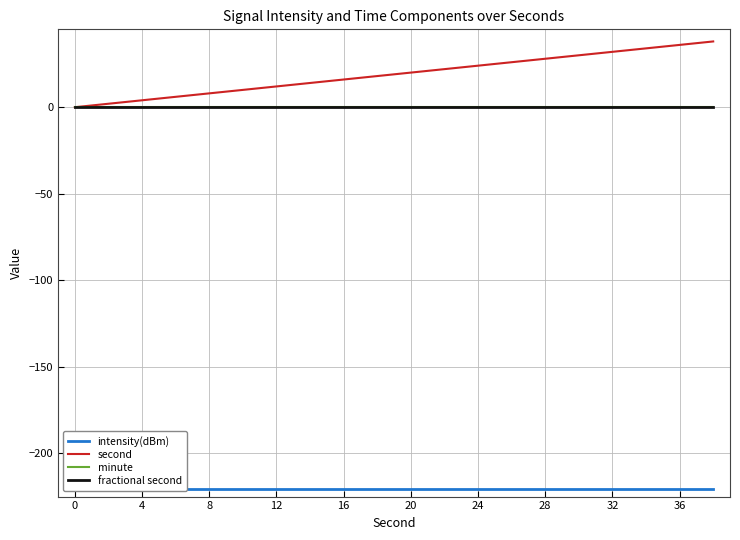

At how many categories does at least one series exceed 30?

4